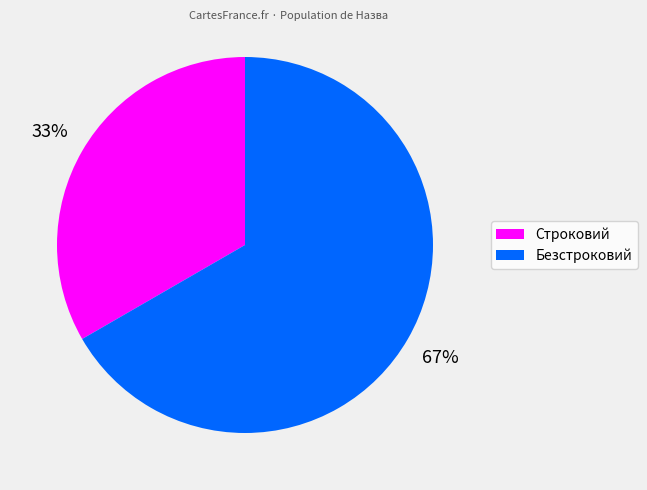

How many segments does this pie chart have?

2